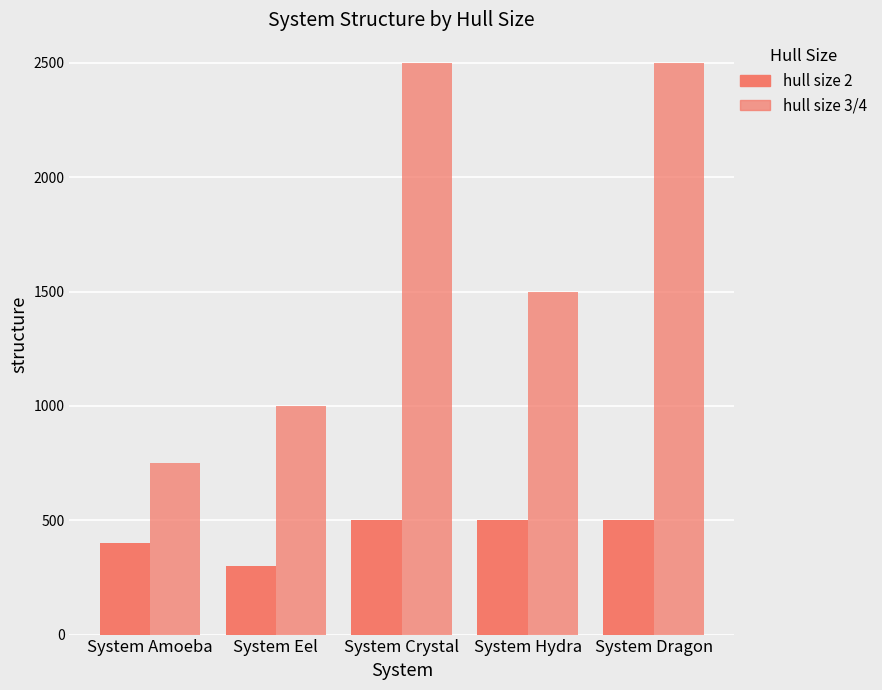

Between System Crystal and System Dragon, which is larger?

System Crystal